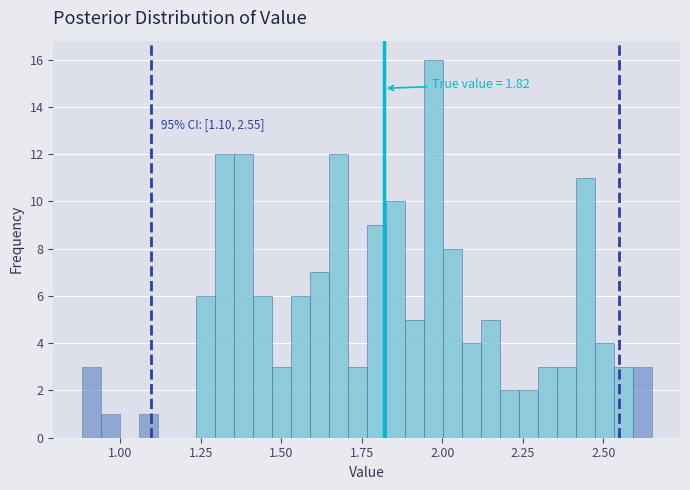

Around what value on the x-axis is the tallest bar? Give the approximate position of its centre, as read against the axis.

1.95